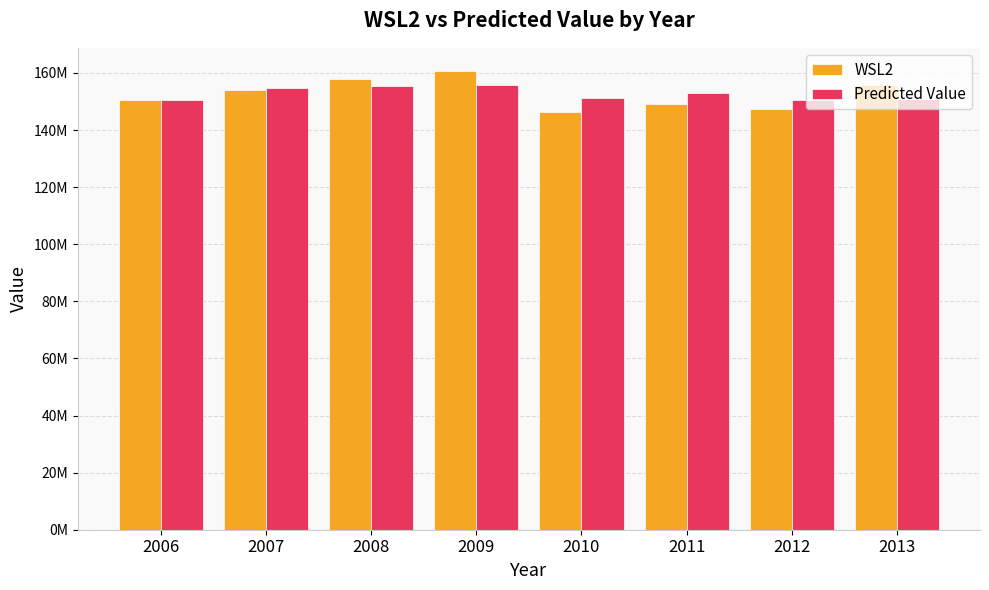

What are all the series names shown in the legend?

WSL2, Predicted Value